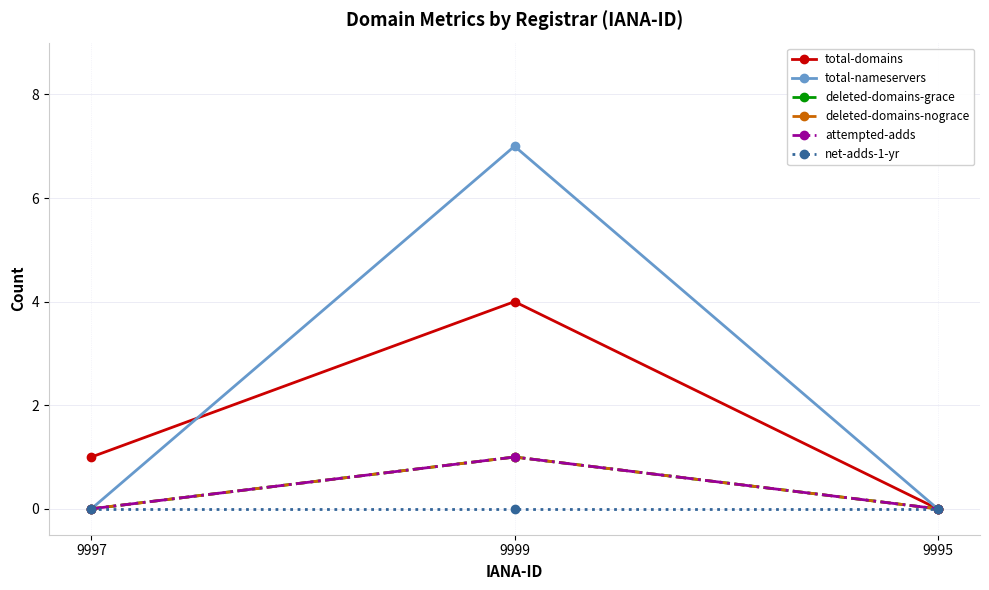

What is the label of the 3rd point from the right?

9997